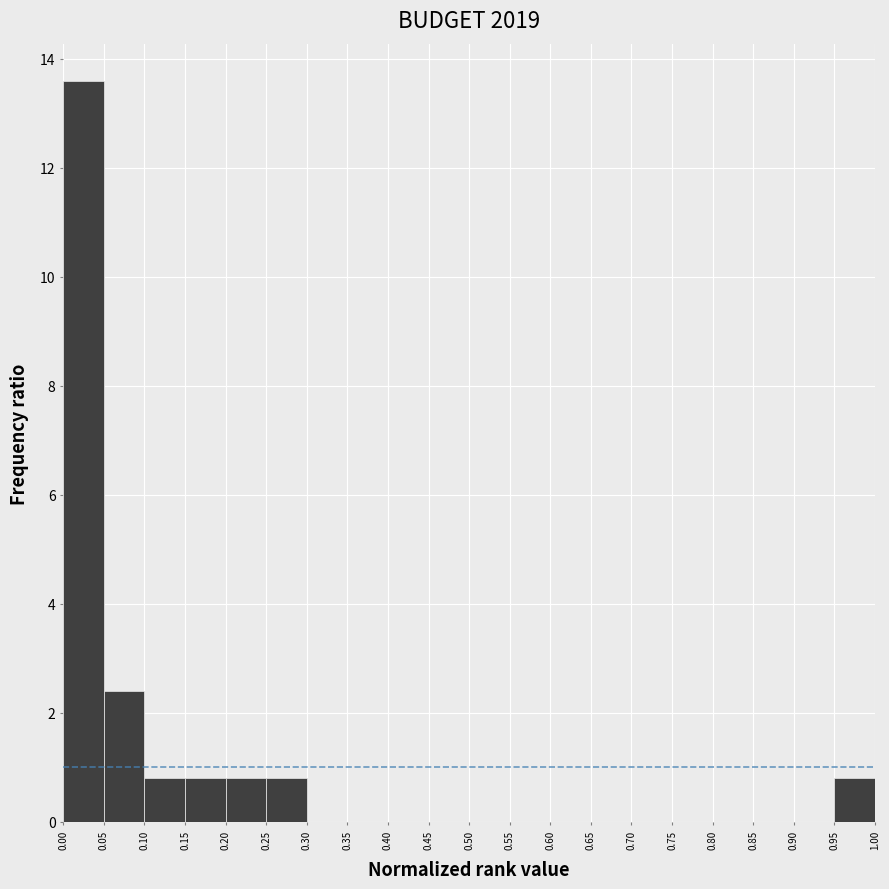

Reading left to right, transcribe this chart: for each bar, give the range it covers on the x-axis and its height. The values are not printed on the chart, so give them approximately, as read against the axis.

0.00 to 0.05: 13.6
0.05 to 0.10: 2.4
0.10 to 0.15: 0.8
0.15 to 0.20: 0.8
0.20 to 0.25: 0.8
0.25 to 0.30: 0.8
0.30 to 0.35: 0
0.35 to 0.40: 0
0.40 to 0.45: 0
0.45 to 0.50: 0
0.50 to 0.55: 0
0.55 to 0.60: 0
0.60 to 0.65: 0
0.65 to 0.70: 0
0.70 to 0.75: 0
0.75 to 0.80: 0
0.80 to 0.85: 0
0.85 to 0.90: 0
0.90 to 0.95: 0
0.95 to 1.00: 0.8